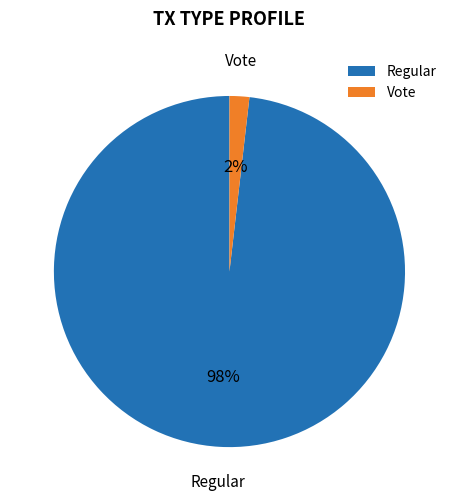

Count the number of slices in the pie.

2